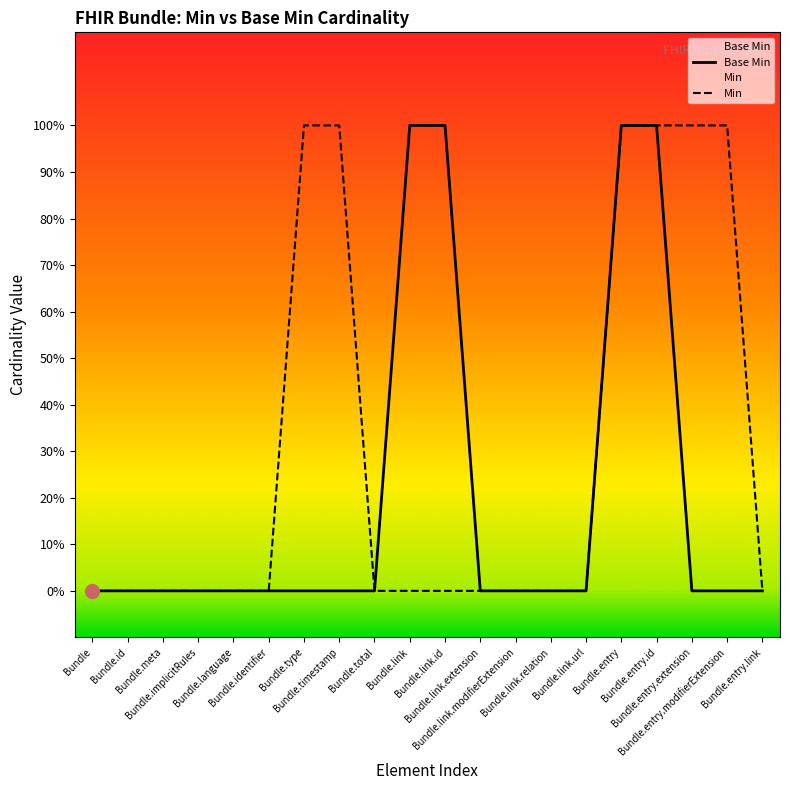

Reading right to left, extract all data points from this chart.

Base Min: 0	0	0	1	1	0	0	0	0	1	1	0	0	0	0	0	0	0	0	0
Min: 0	1	1	1	1	0	0	0	0	0	0	0	1	1	0	0	0	0	0	0